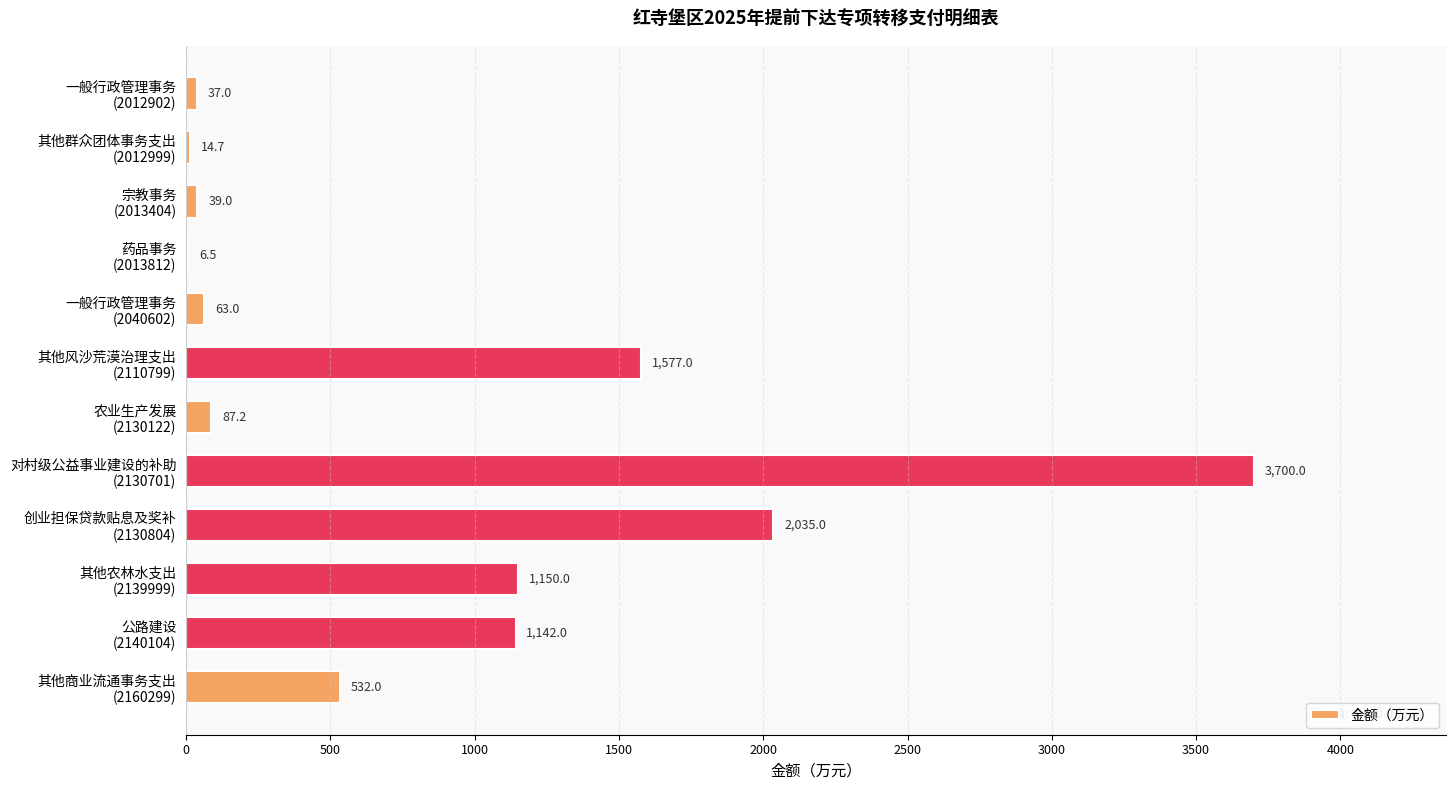

What is the greatest value displayed?

3700.0